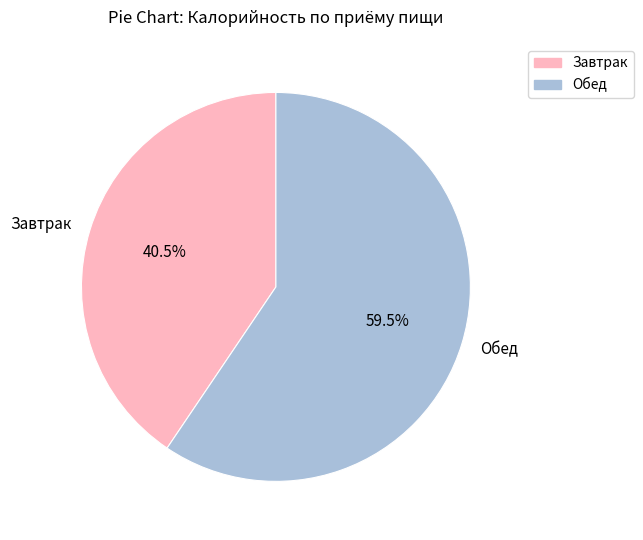

Do Завтрак and Обед together represent more than half of the pie?

Yes